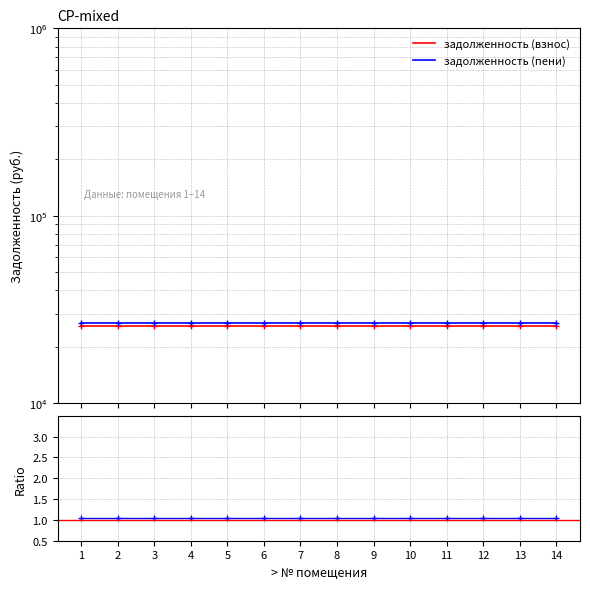

True or false: Ratio and задолженность (пени) cross at least once.

False